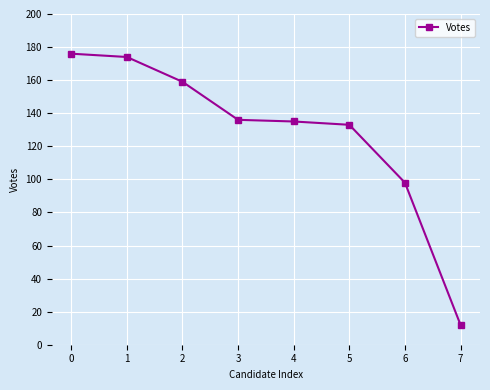

What is the difference between the values at 6 and 3?

38